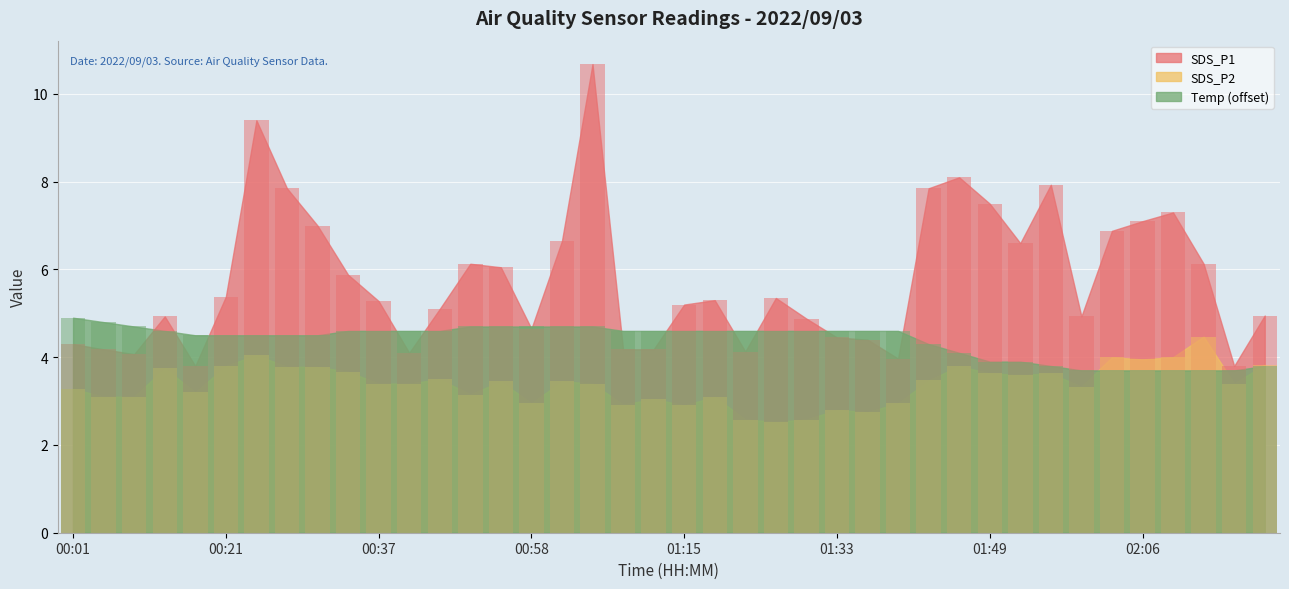

List the labels in order of Temp value, smallest first.

02:00, 02:03, 02:06, 02:09, 02:12, 02:15, 01:56, 02:18, 01:49, 01:53, 01:46, 01:43, 00:18, 00:21, 00:24, 00:27, 00:31, 00:15, 00:34, 00:37, 00:44, 00:48, 01:08, 01:12, 01:15, 01:19, 01:22, 01:26, 01:29, 01:33, 01:36, 01:40, 00:12, 00:51, 00:54, 00:58, 01:01, 01:05, 00:04, 00:01